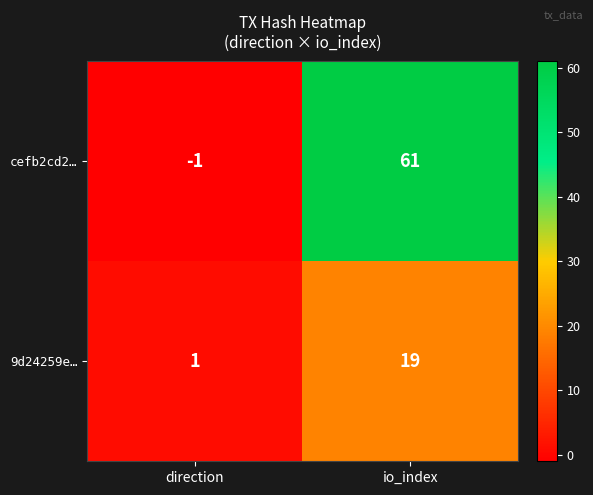

How many positive values does the cefb2cd2… series have?

1